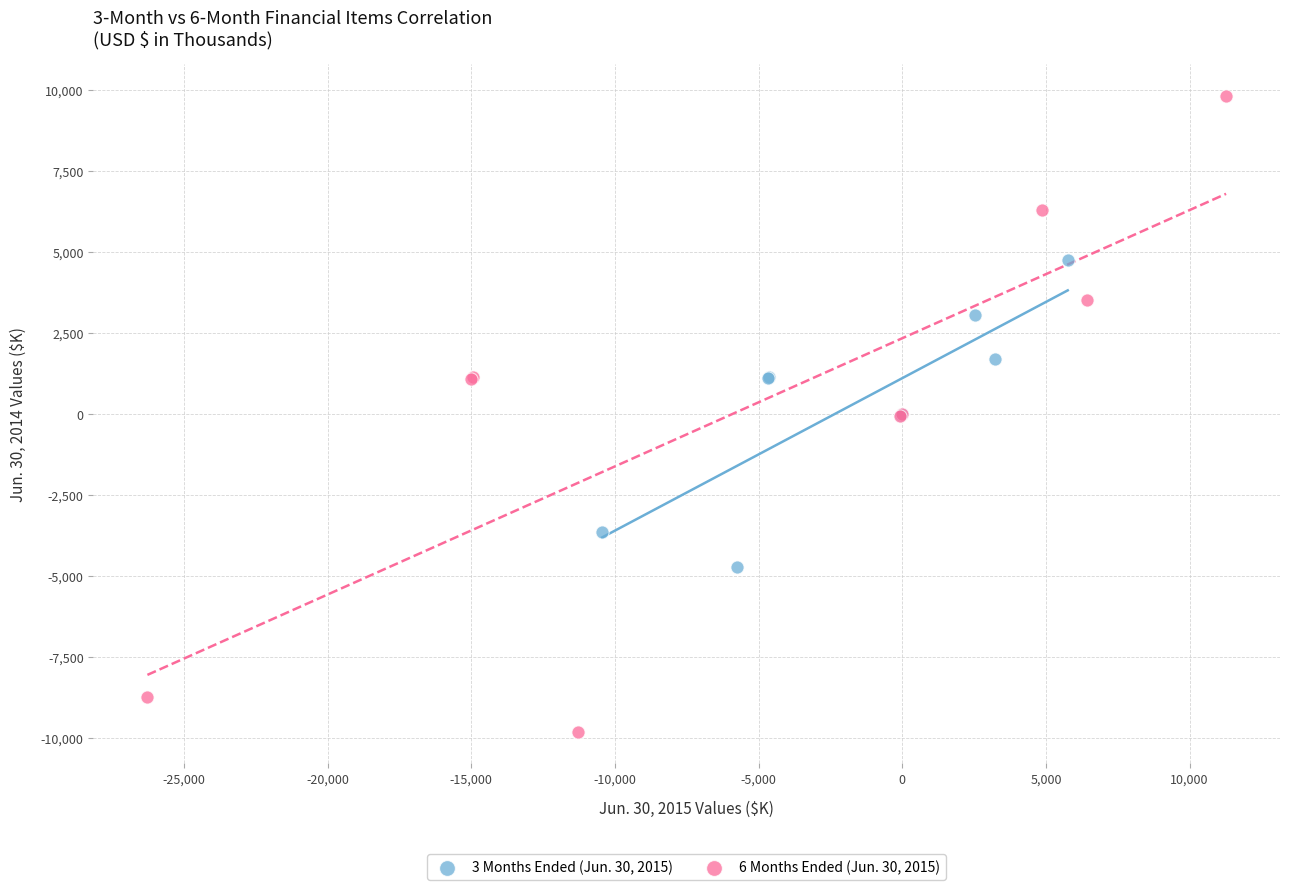

Which series has the largest Y range (max minus min)?

6 Months Ended (Jun. 30, 2015)